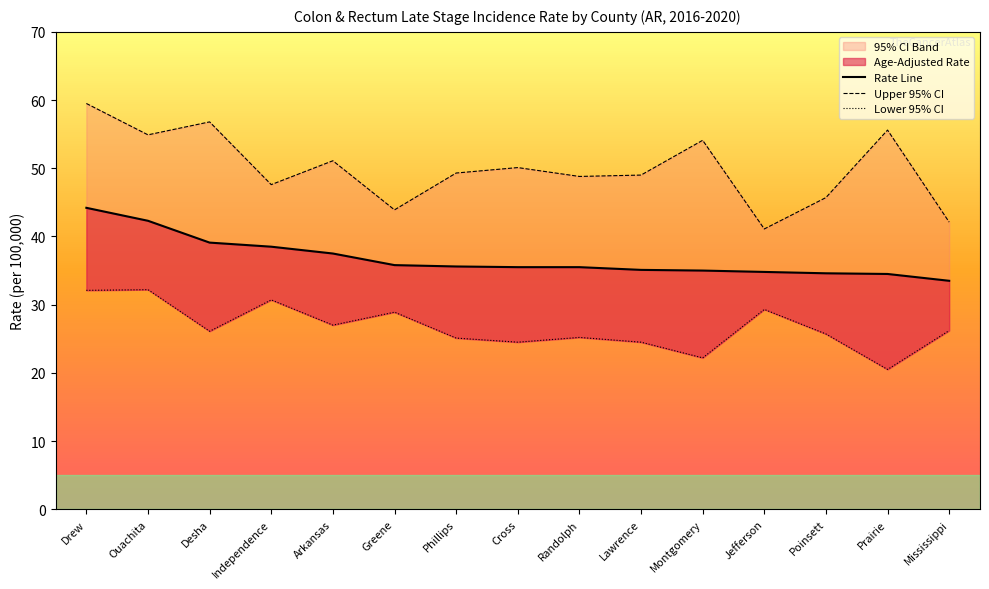

The value of Age-Adjusted Rate at Prairie is 15.9. True or false?

False